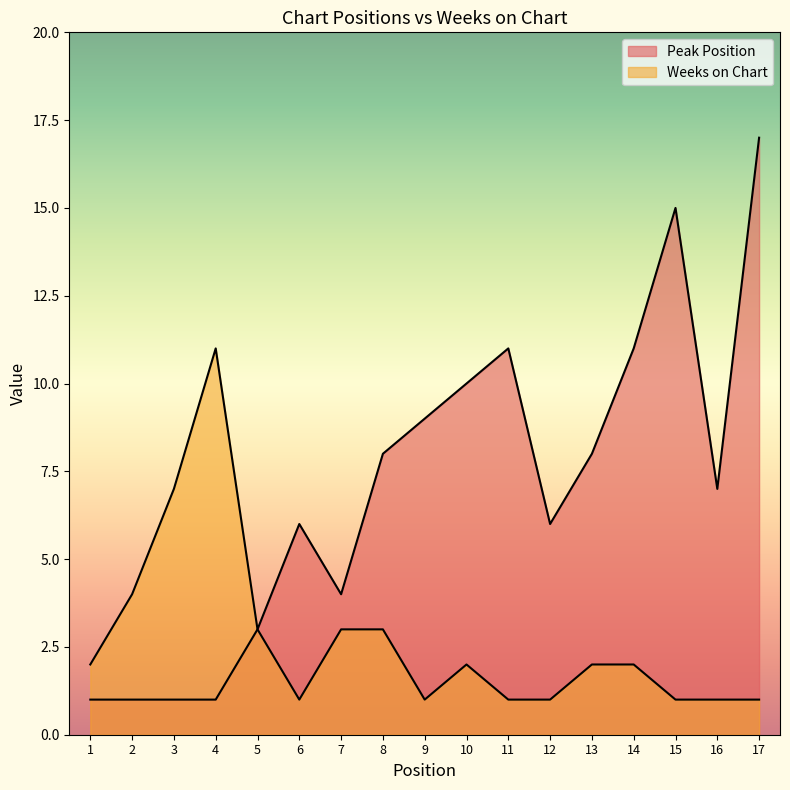

Which series has the largest range (max minus min)?

Peak Position